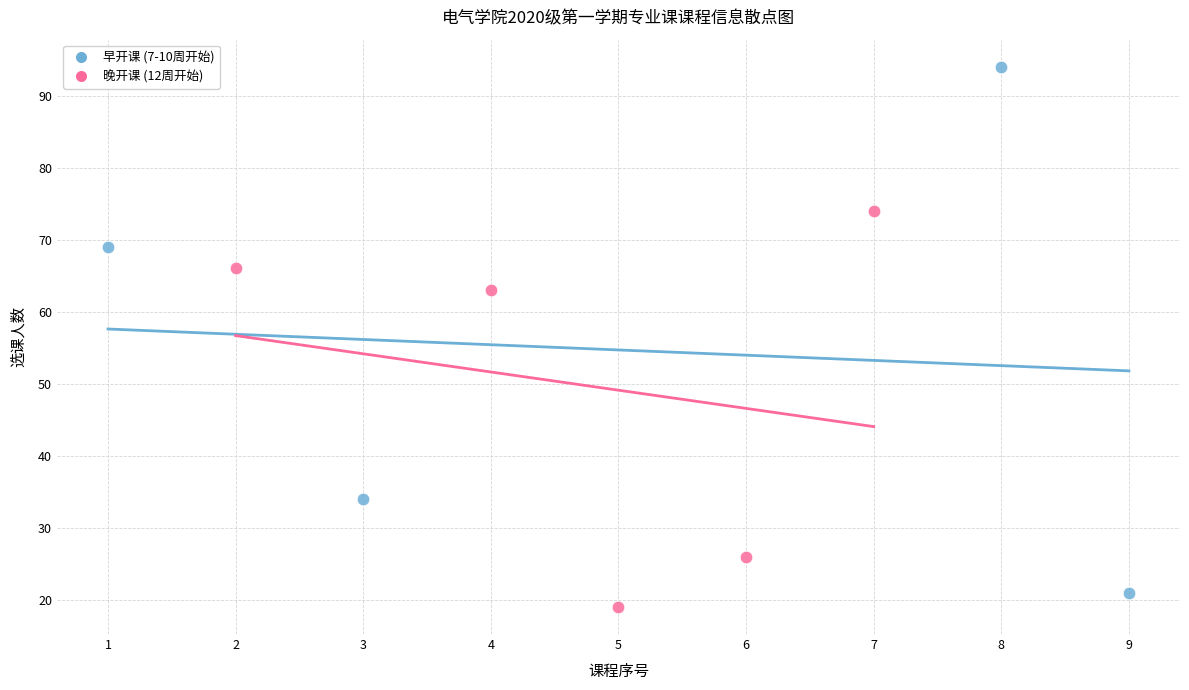

Which series has the largest Y range (max minus min)?

早开课 (7-10周开始)